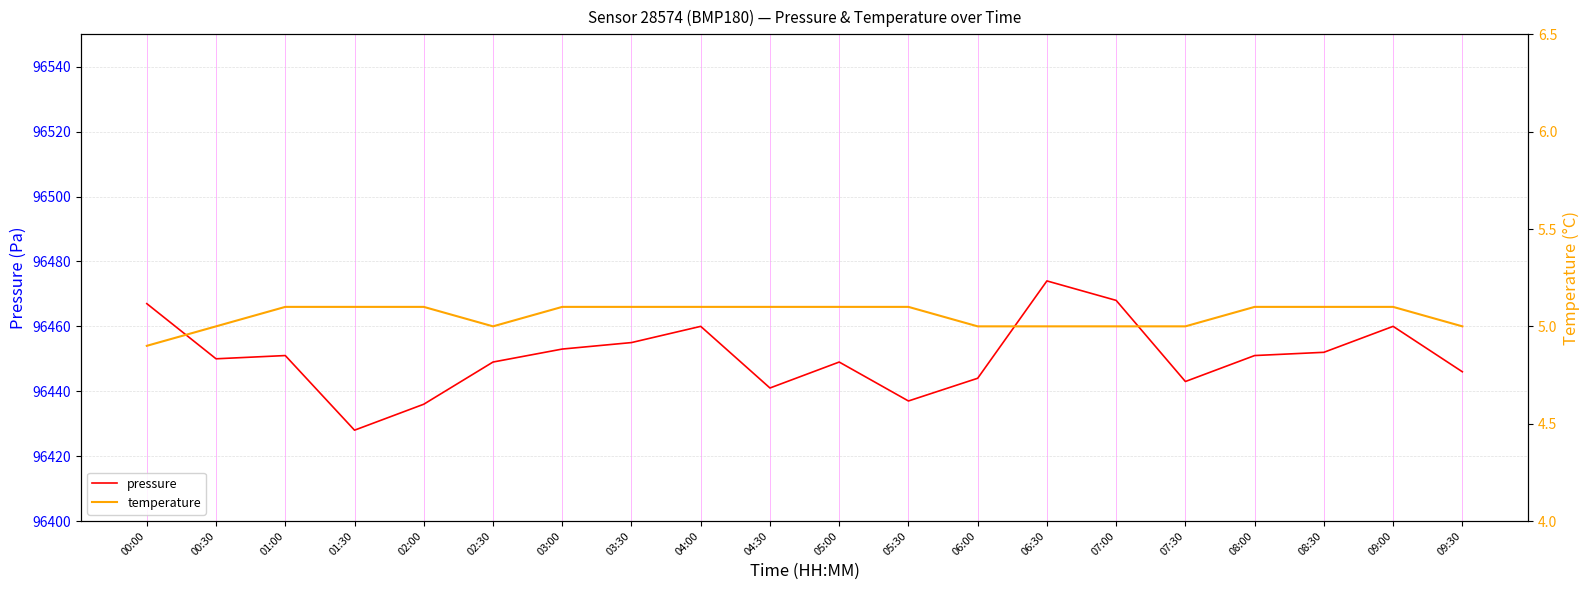

True or false: pressure and temperature cross at least once.

False